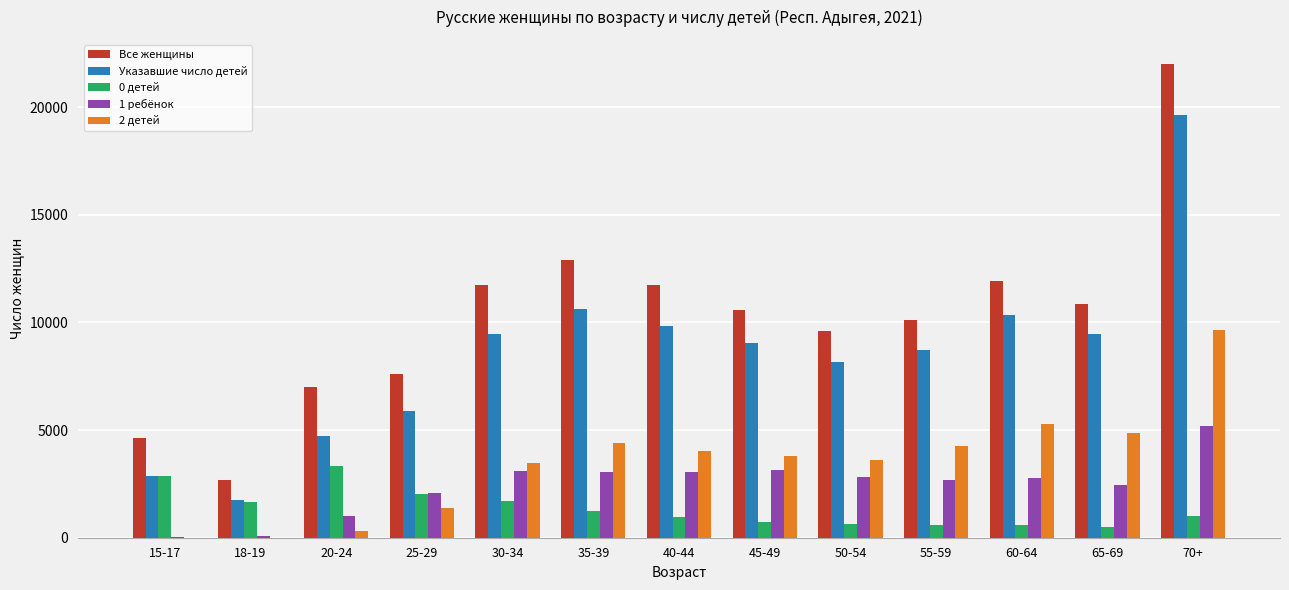

The value of 1 ребёнок at 50-54 is 2833. True or false?

True